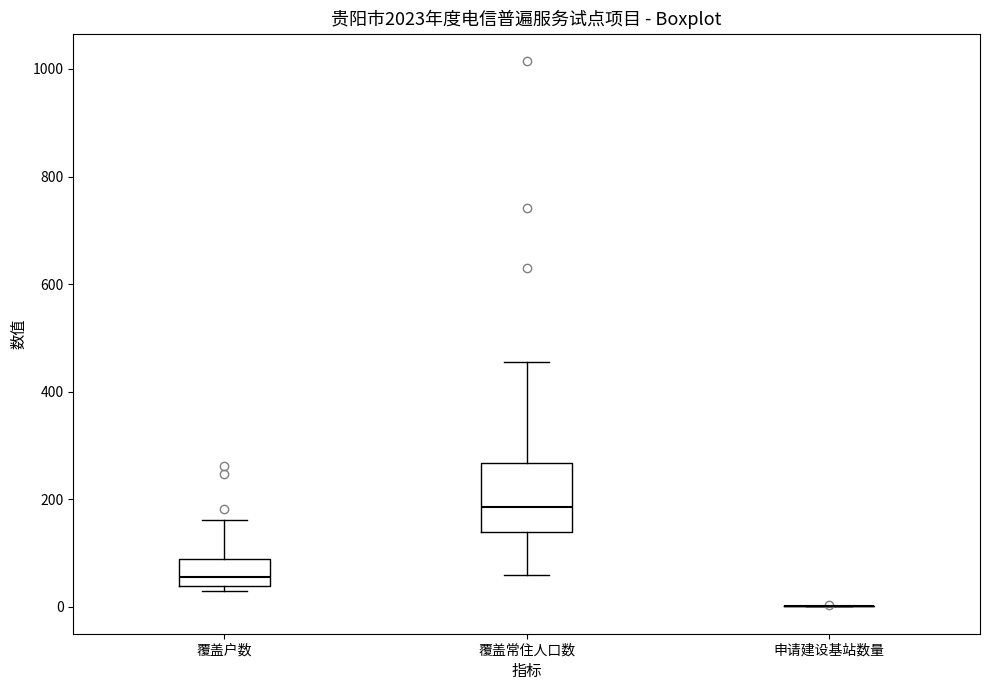

Which box is the tallest, from its lower edge to its upper edge?

覆盖常住人口数